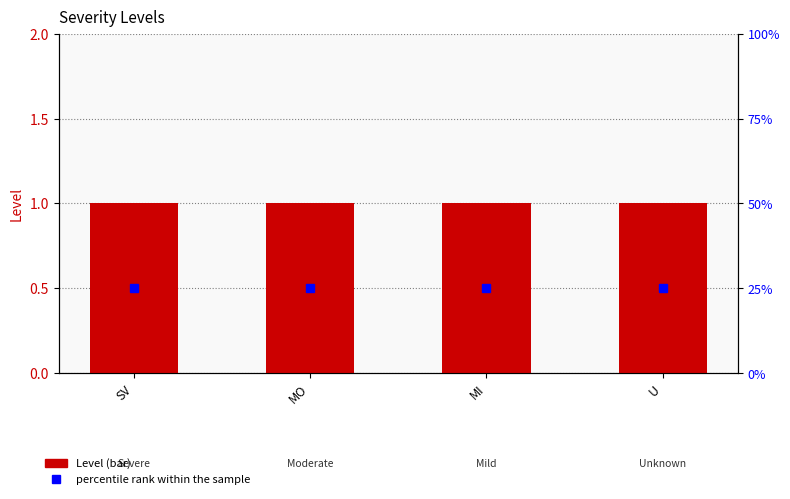

At how many categories does at least one series exceed 16?

4